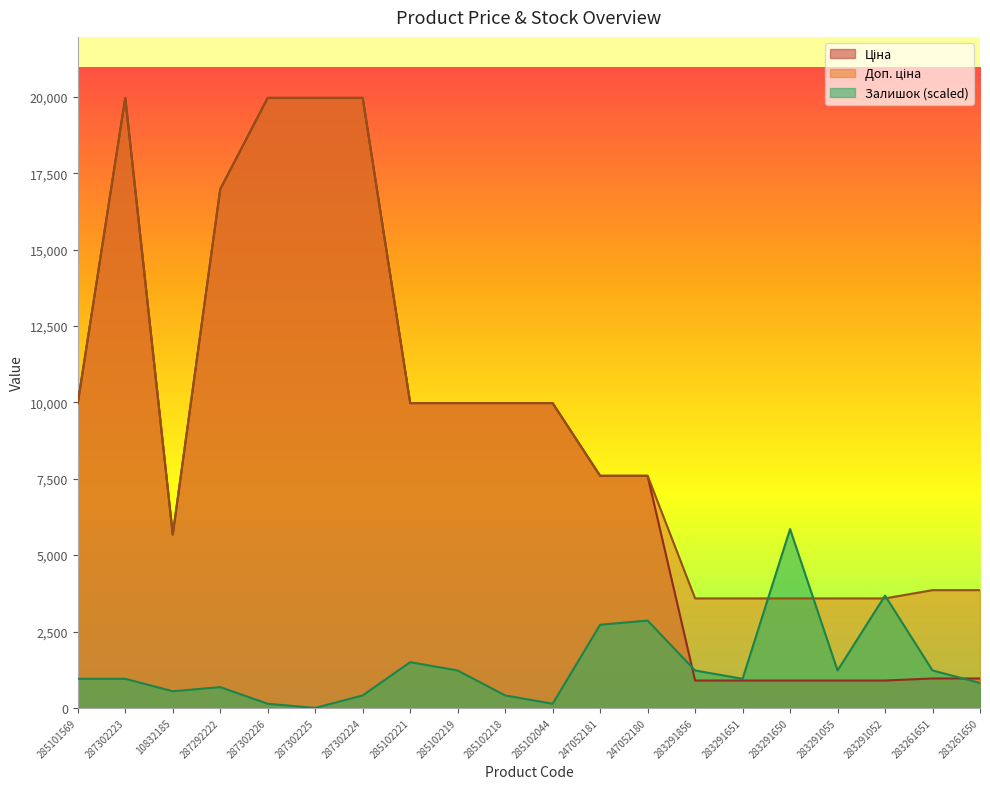

What is the label of the 4th point from the left?

287292222